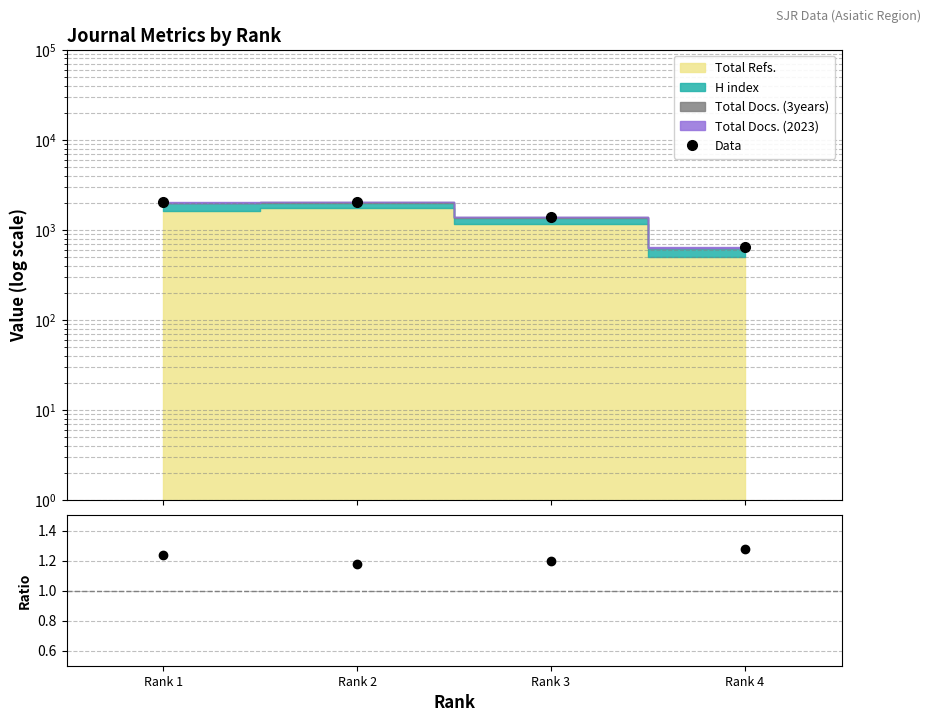

True or false: Data has more than 0 points higher than both neighbors.

True